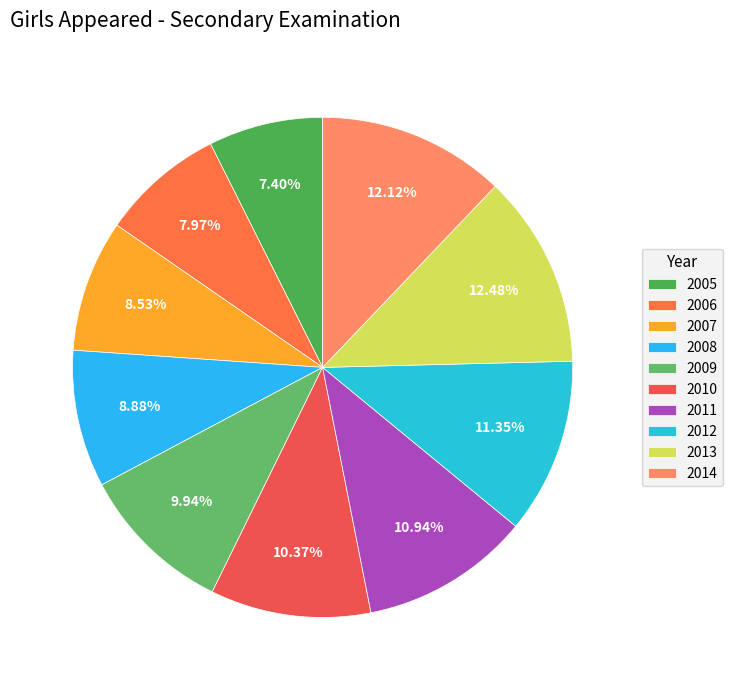

The 2007 slice represents 22% of the pie. True or false?

False